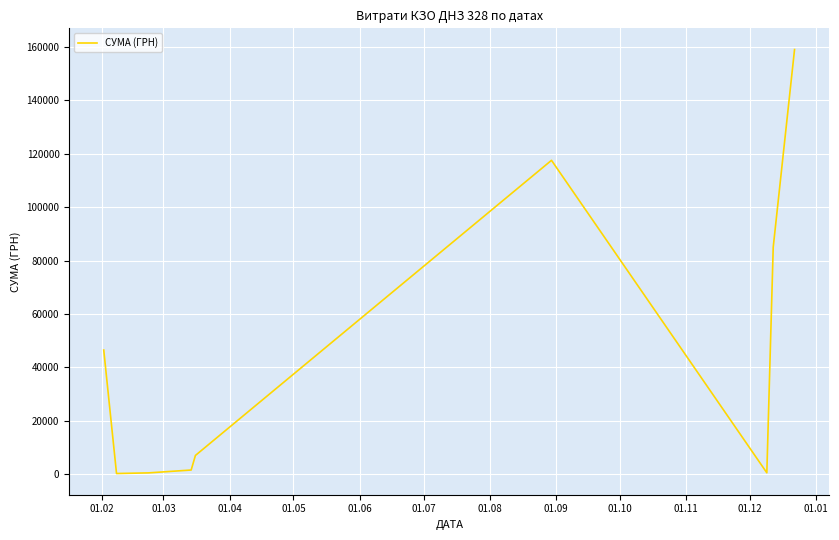

What is the difference between the maximum and minimum values?

158959.7